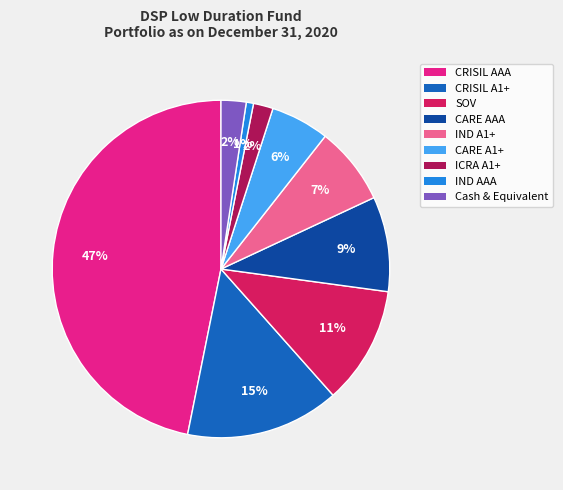

Is there a majority slice in this chart?

No